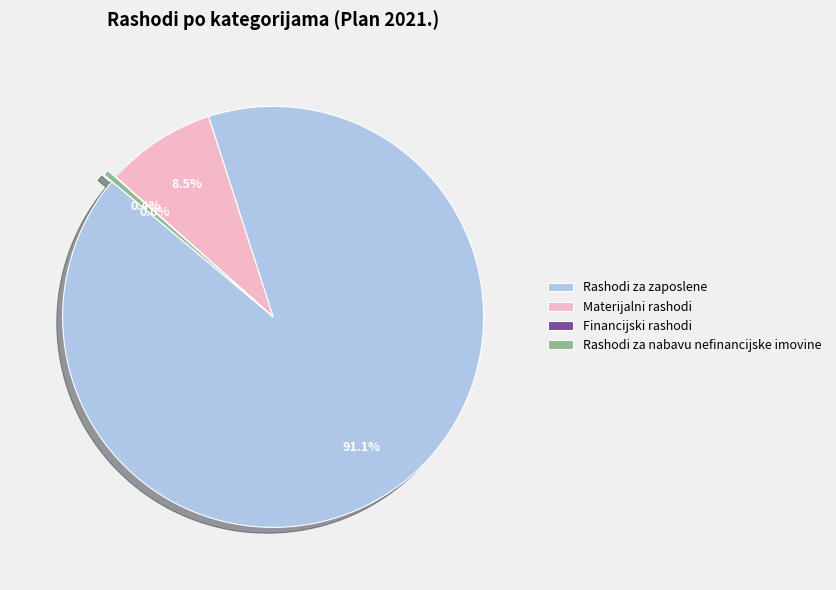

Do Materijalni rashodi and Rashodi za zaposlene together represent more than half of the pie?

Yes